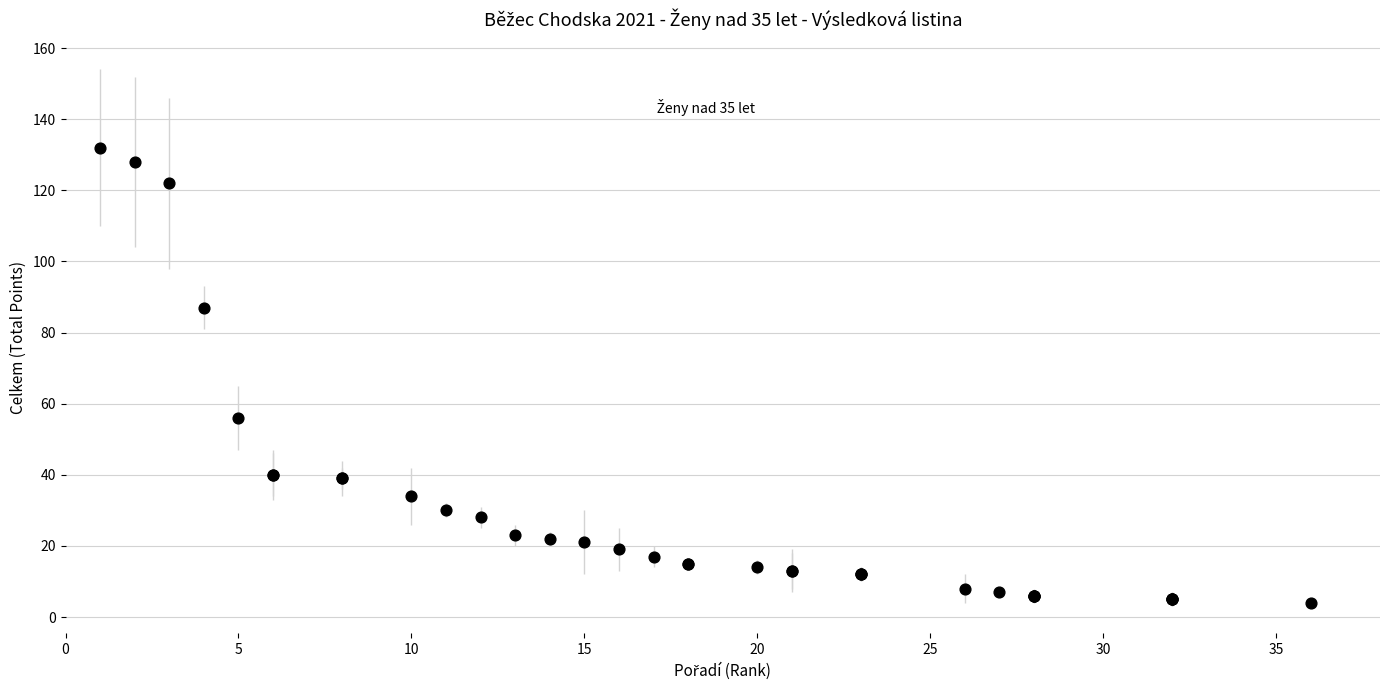

What Y value in the scatter plot is closest to 68?

56